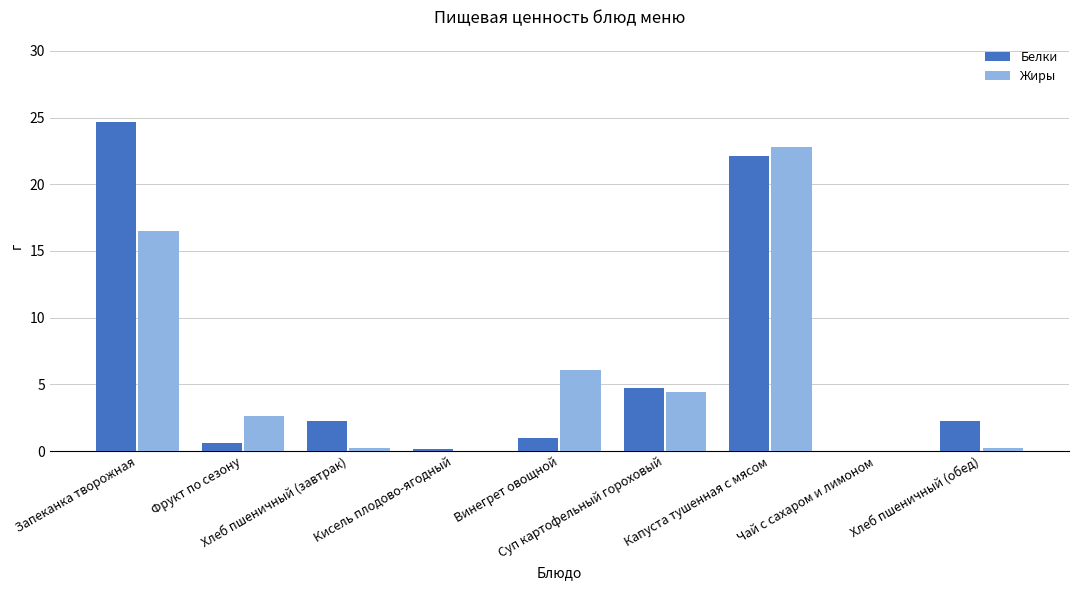

How many distinct data groups are displayed?

2